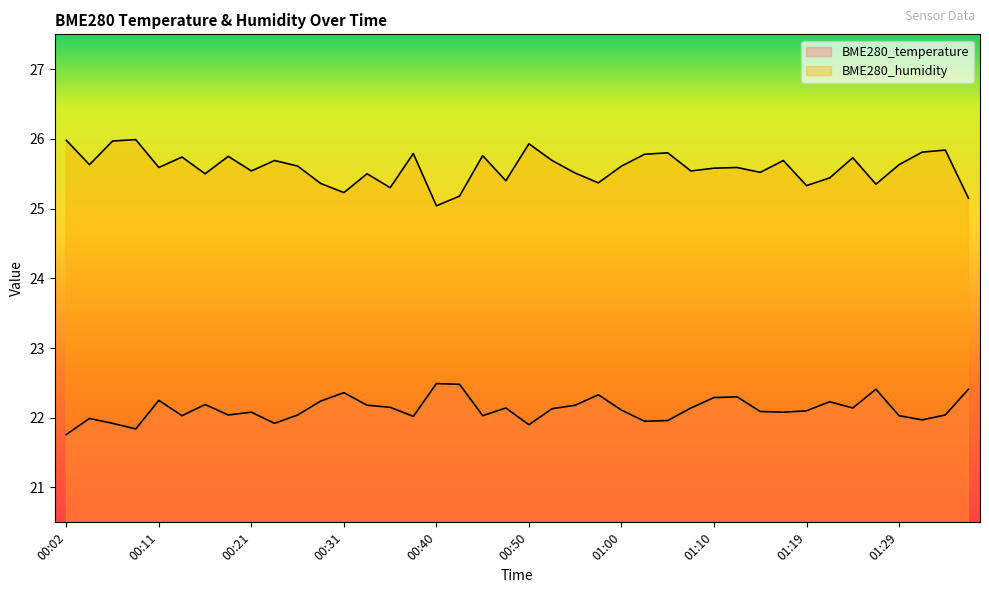

True or false: BME280_humidity has a value of 36.7 at 00:57.

False